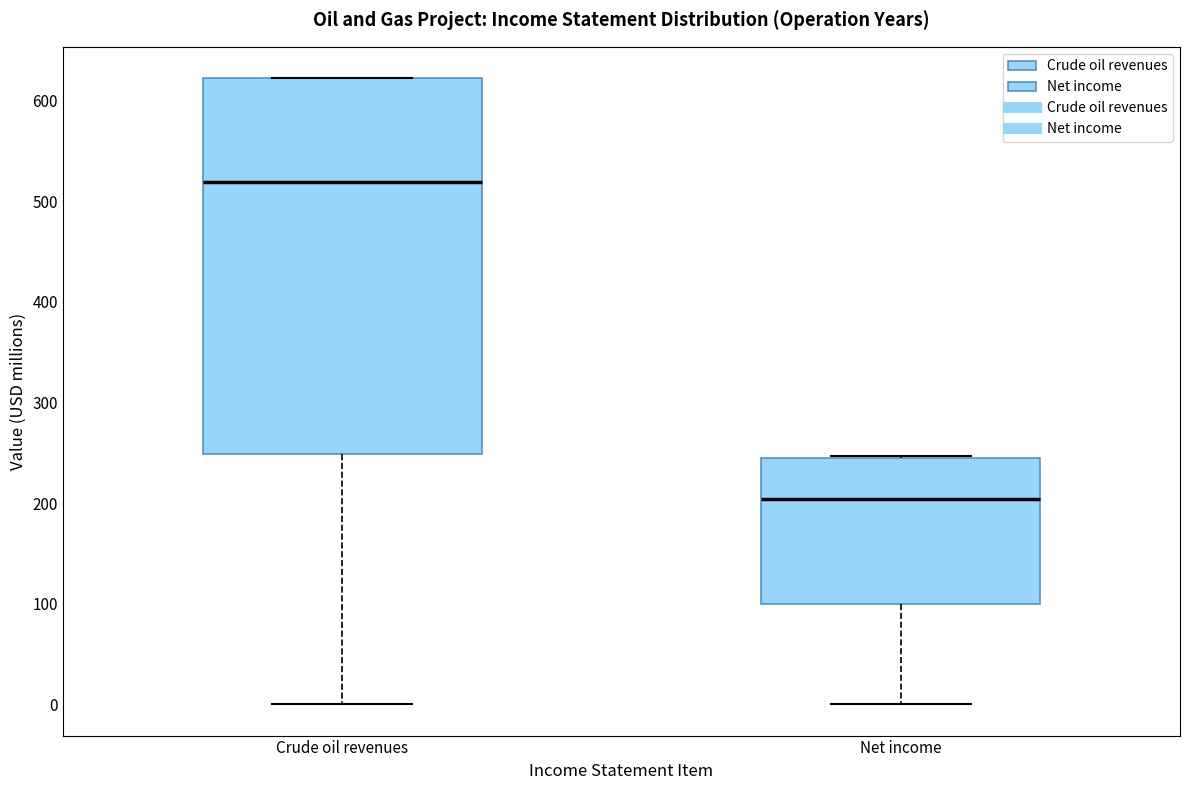

Where is the lower edge of the box for Crude oil revenues on the y-axis? The values are not printed on the chart, so give them approximately, as read against the axis.

250